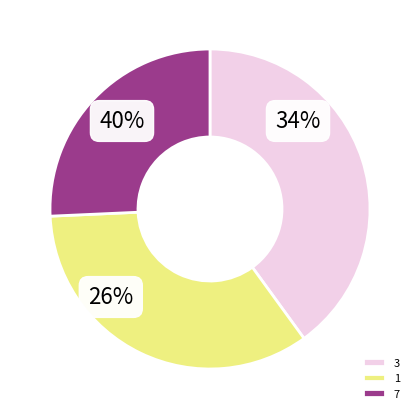

The 2 slice represents 12% of the pie. True or false?

False